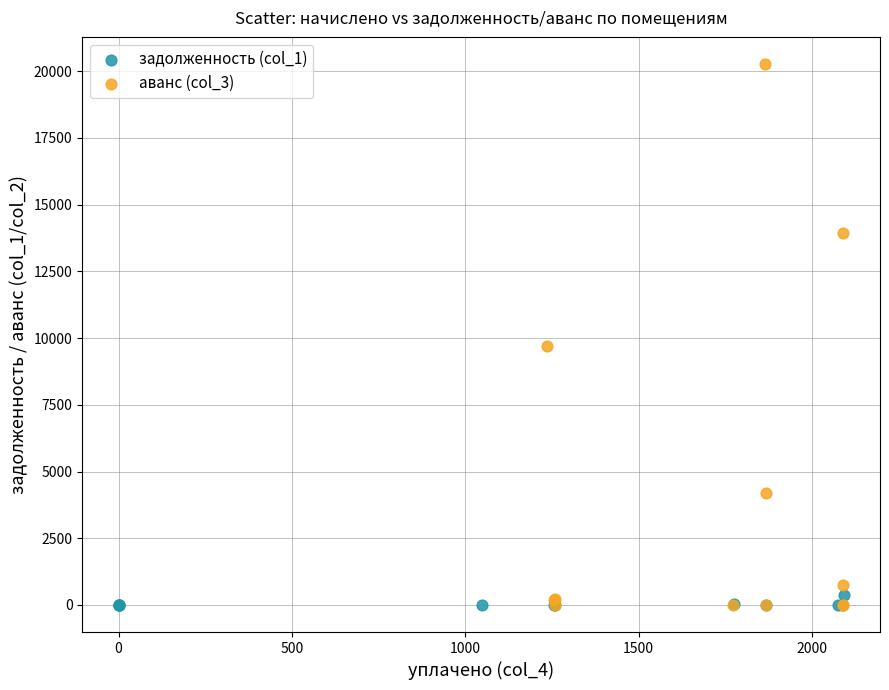

Which series reaches the maximum Y coordinate?

аванс (col_3)